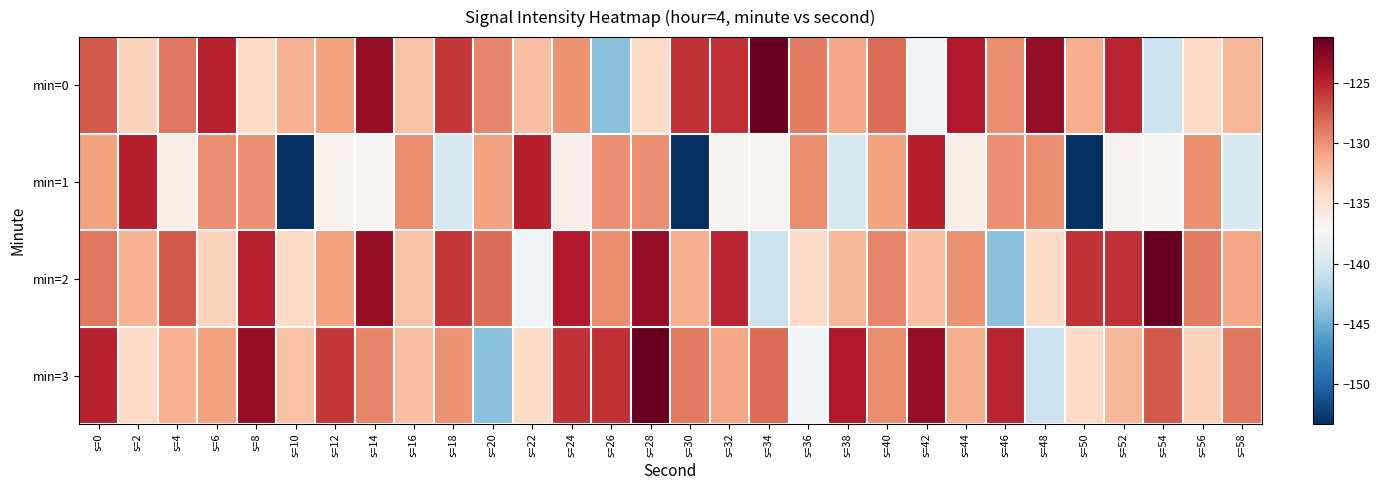

Which has a higher value, s=52 or s=12?

s=52